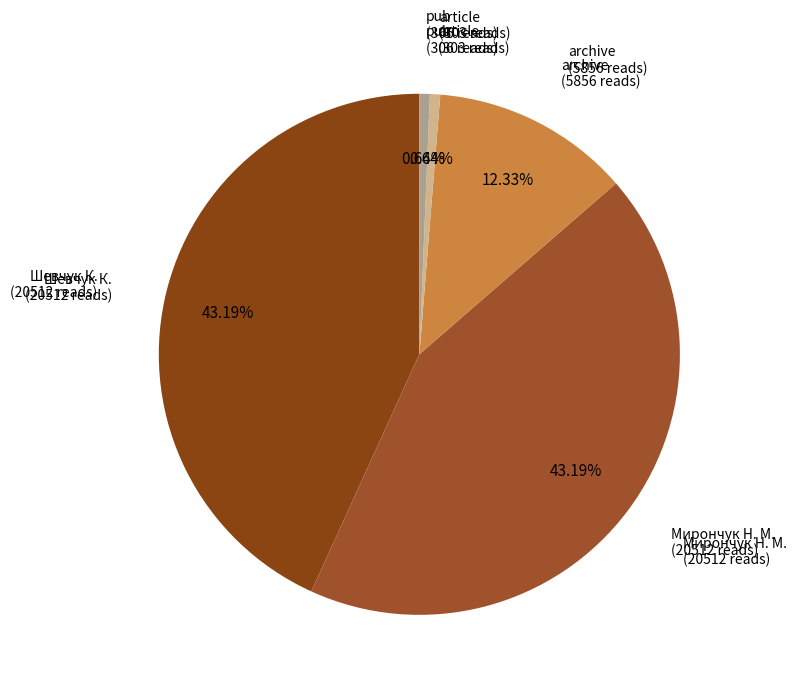

Which slice is the largest?

Шевчук К.